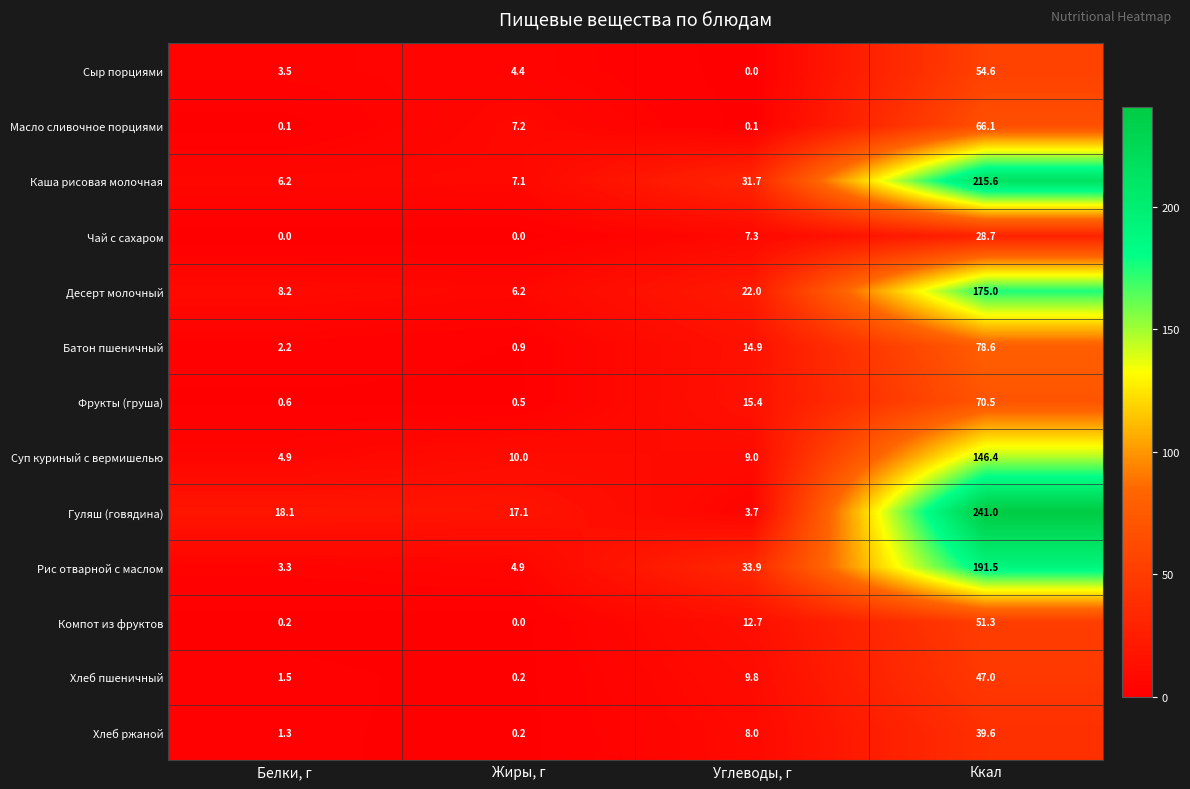

At which label does Фрукты (груша) first exceed 15?

Углеводы, г